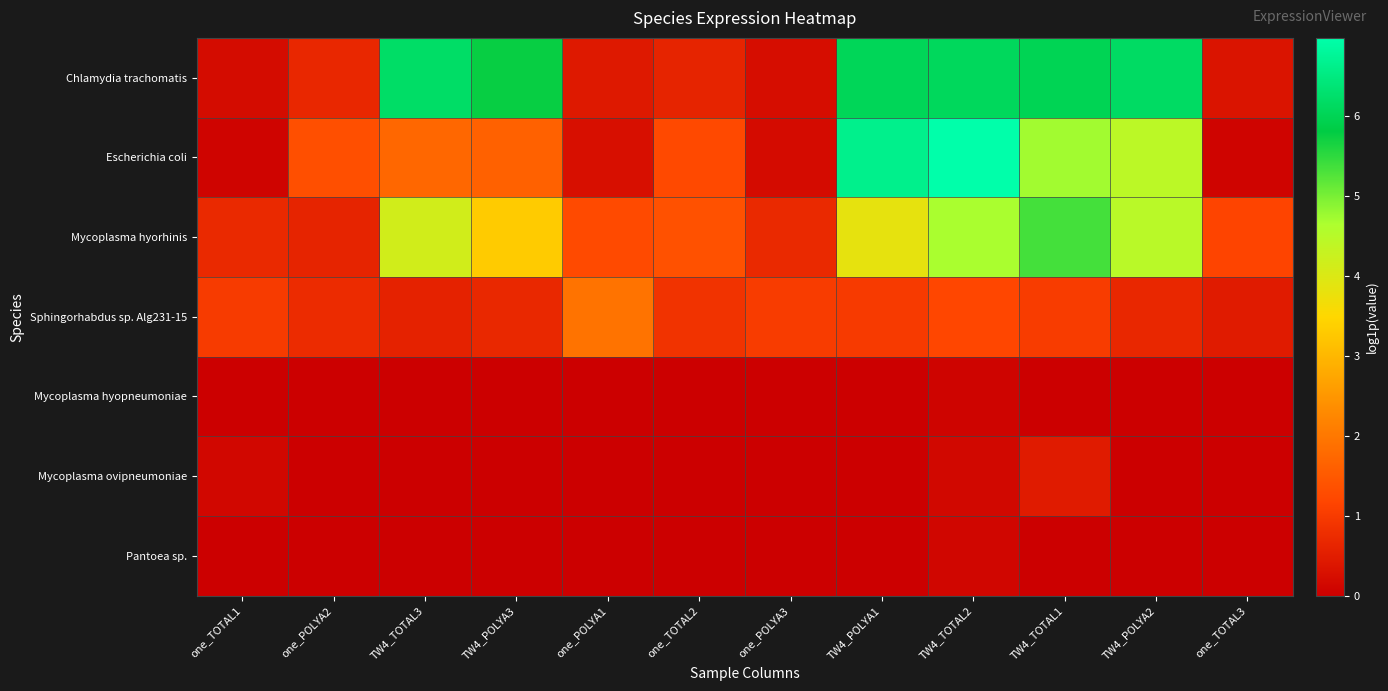

What is the spread (max minus min) of values at TW4_TOTAL2?

6.9